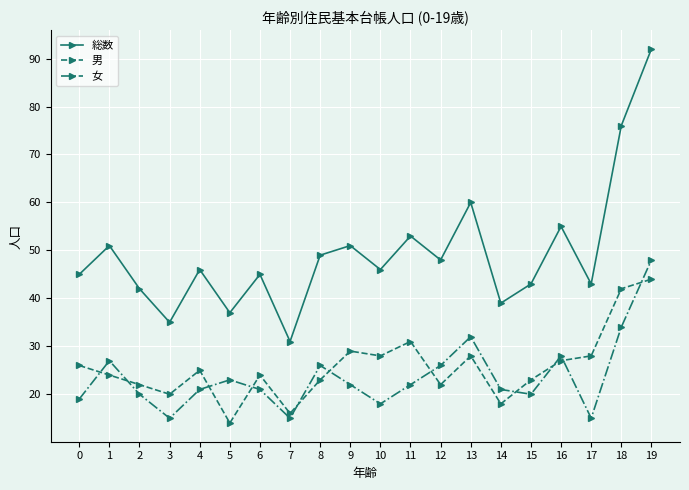

How many interior local valleys does the 女 series have?

5